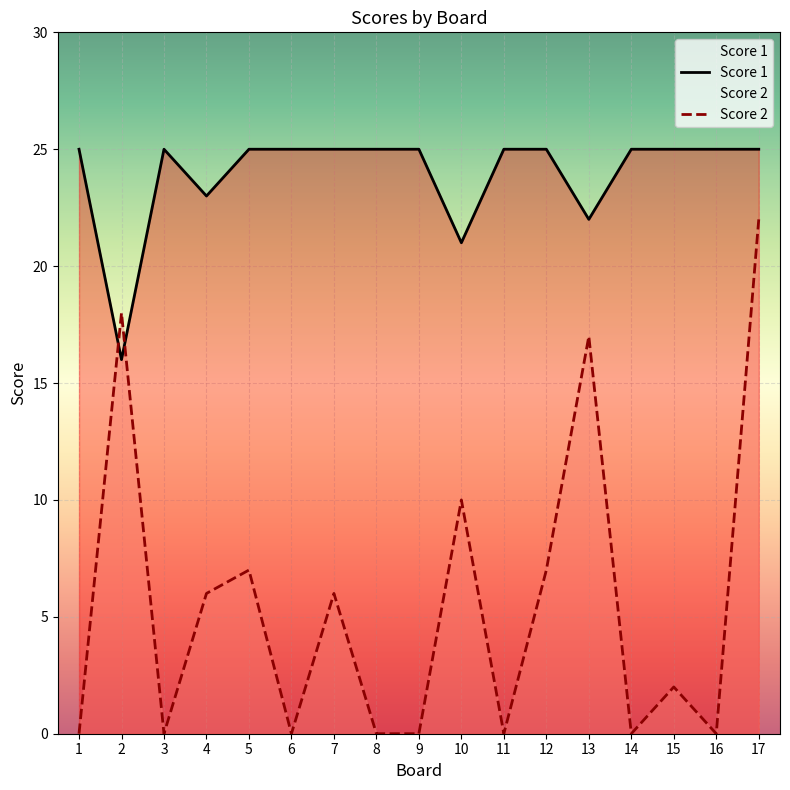

Reading right to left, list all the values displayed in this chart.

Score 2: 17=22	16=0	15=2	14=0	13=17	12=7	11=0	10=10	9=0	8=0	7=6	6=0	5=7	4=6	3=0	2=18	1=0
Score 1: 17=25	16=25	15=25	14=25	13=22	12=25	11=25	10=21	9=25	8=25	7=25	6=25	5=25	4=23	3=25	2=16	1=25